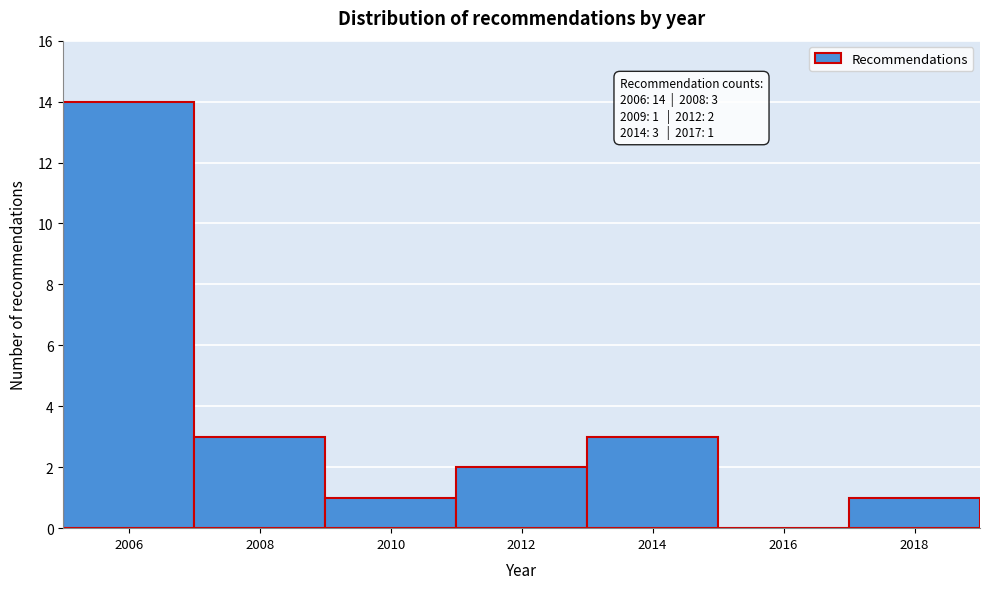

Which range on the x-axis has the tallest bar?

2005 to 2007